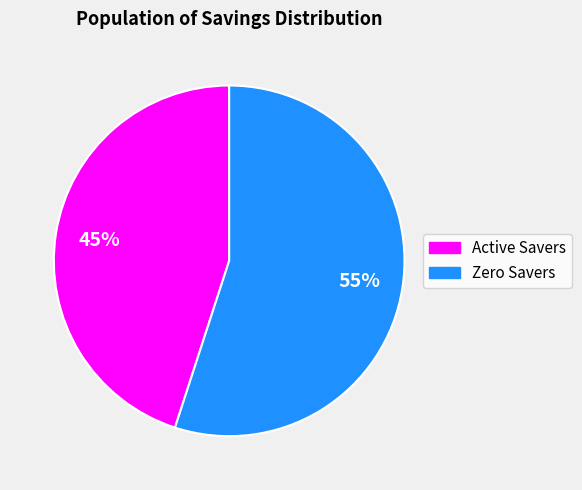

Is there a majority slice in this chart?

Yes